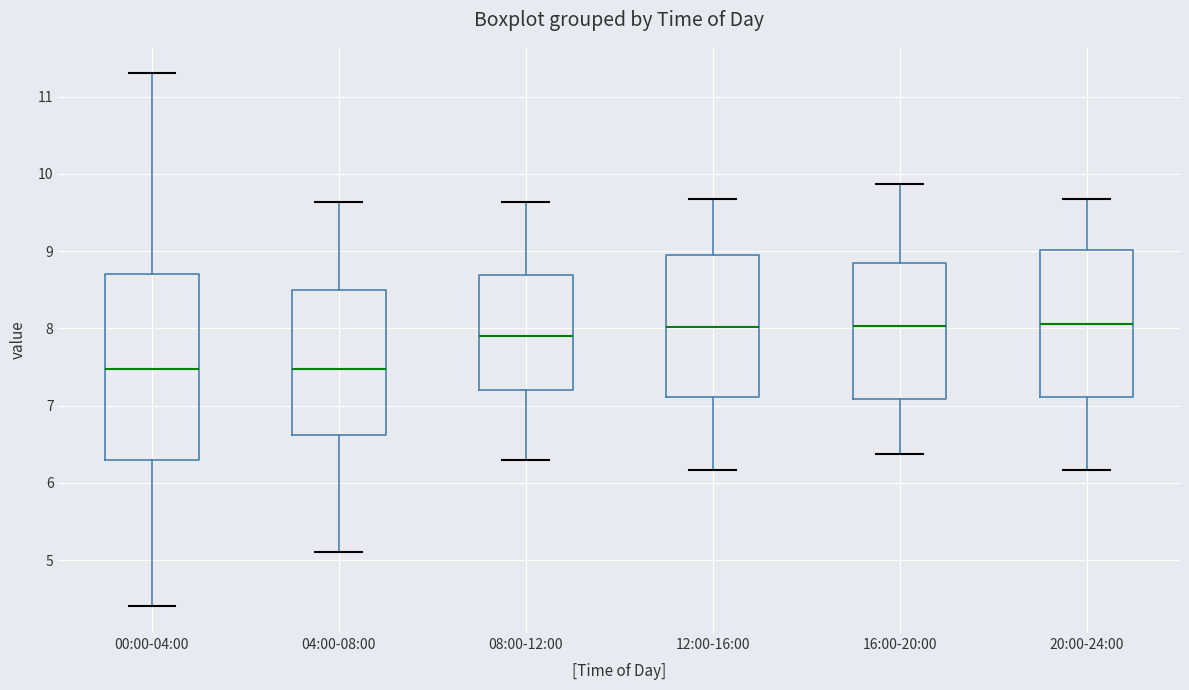

Where is the lower edge of the box for 16:00-20:00 on the y-axis? The values are not printed on the chart, so give them approximately, as read against the axis.

7.1